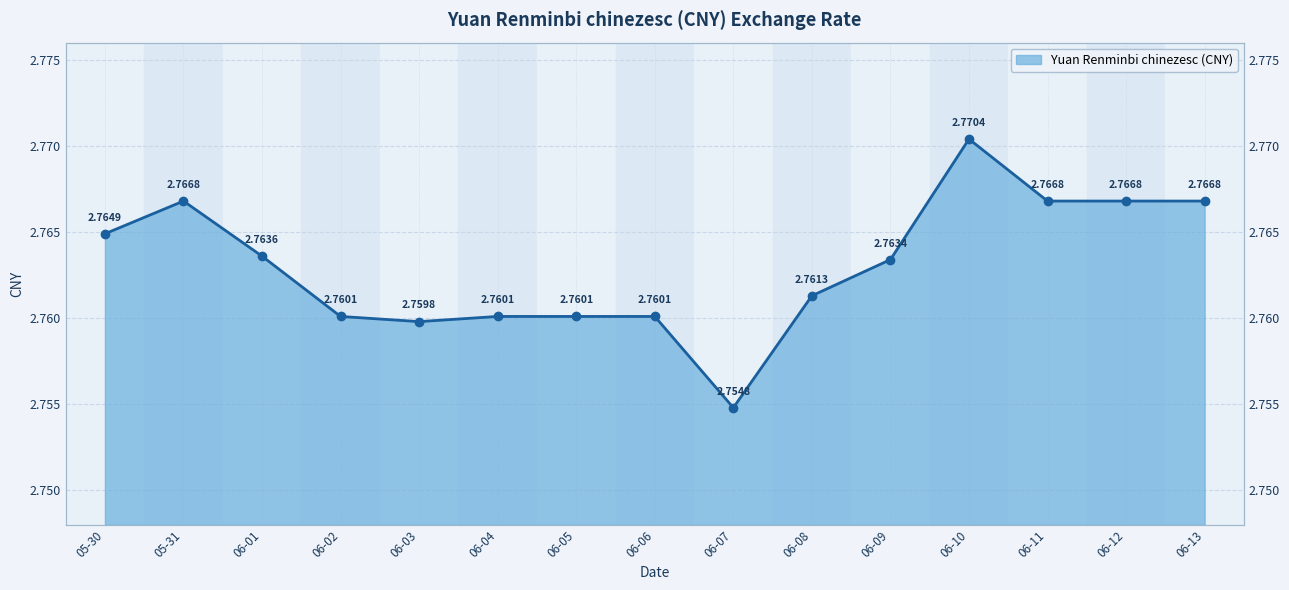

What is the value of the 10th point from the left?

2.8